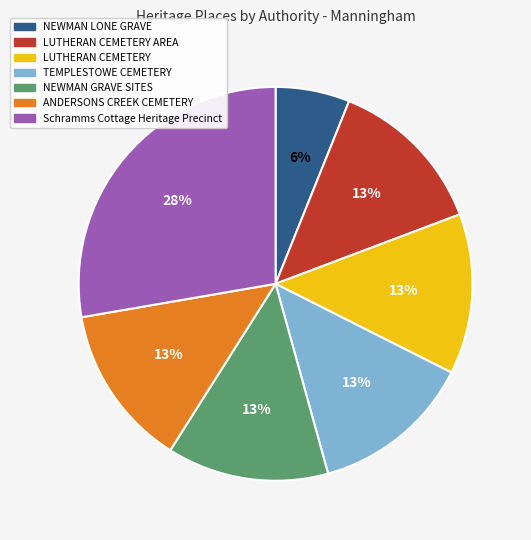

The LUTHERAN CEMETERY AREA slice represents 13% of the pie. True or false?

True